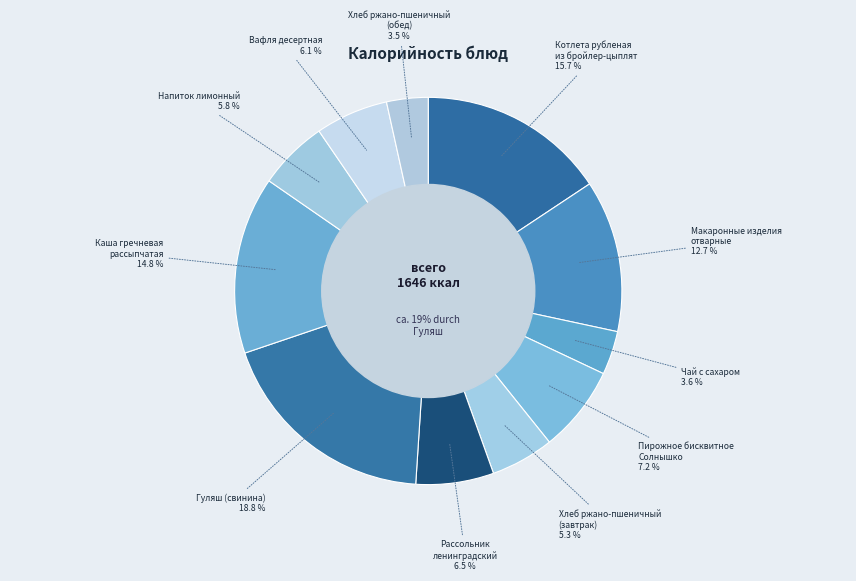

What is the largest slice in the pie chart?

Гуляш (свинина)